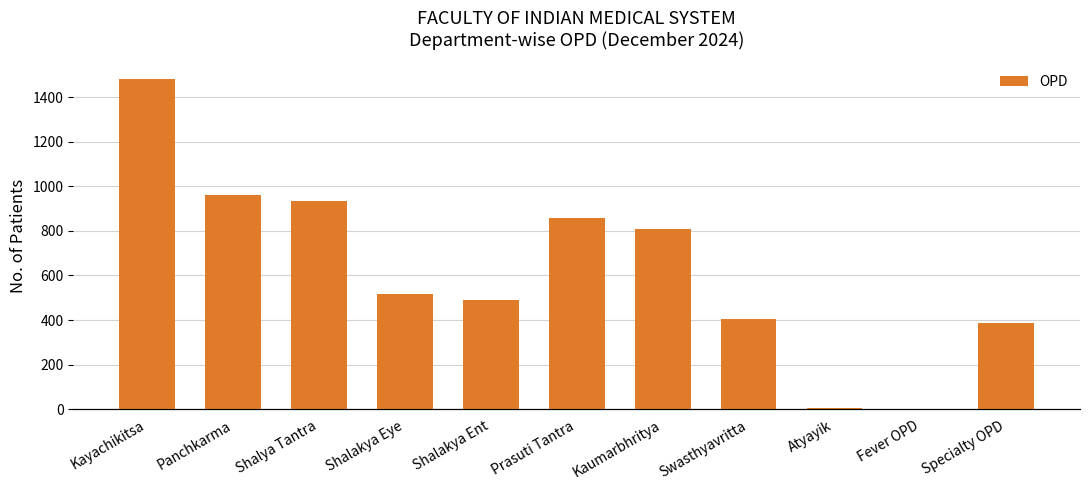

What is the value of the 1st bar from the left?

1482